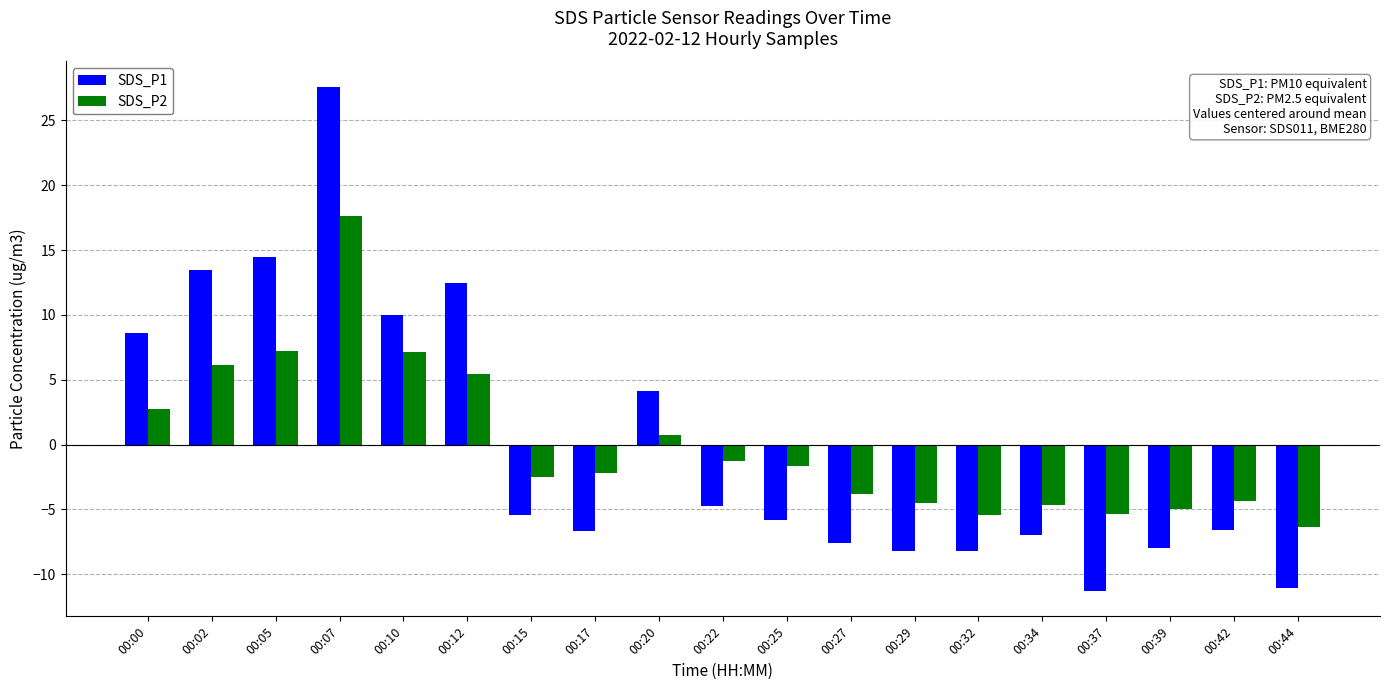

What is the total value across all series at 00:17?

-8.8